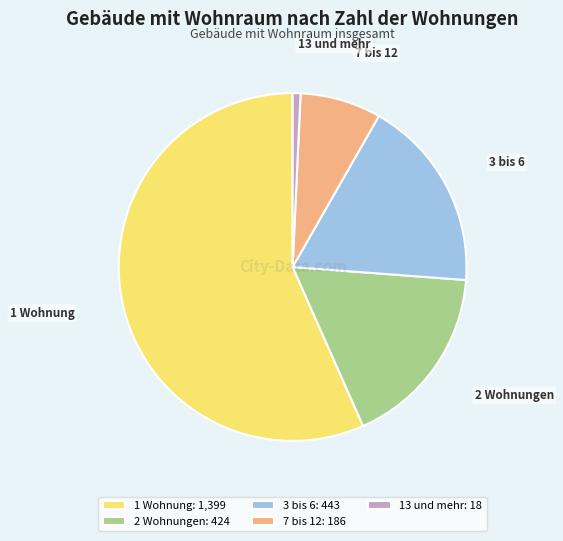

Is there a majority slice in this chart?

Yes